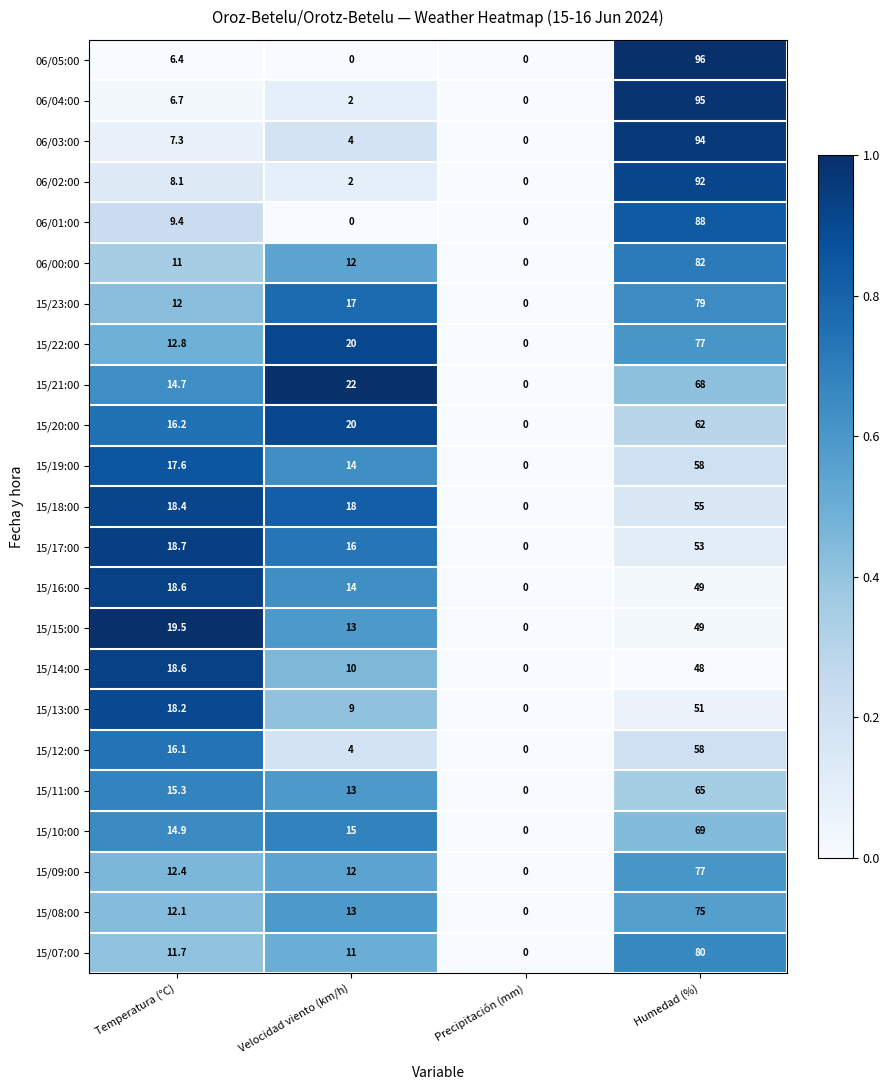

What is the maximum value shown in the chart?

96.0